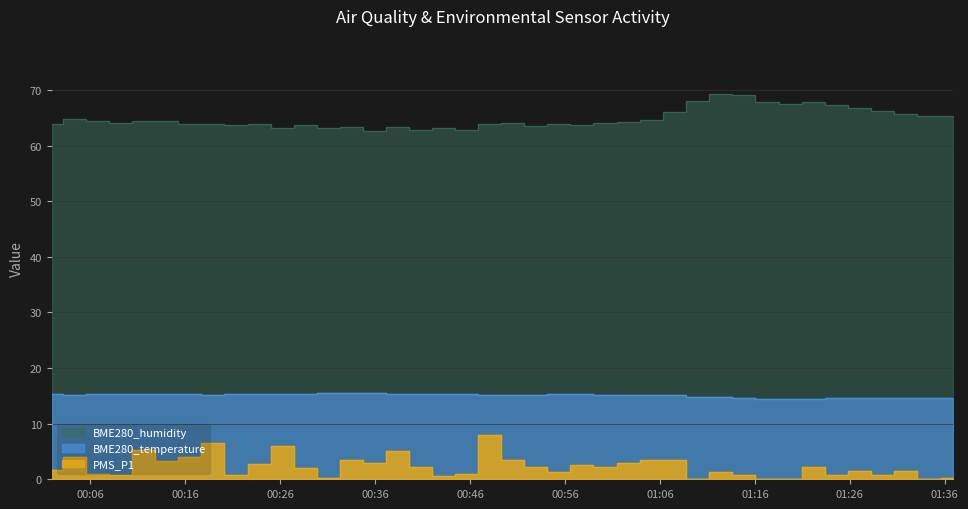

True or false: PMS_P1 and BME280_temperature intersect in this chart.

False